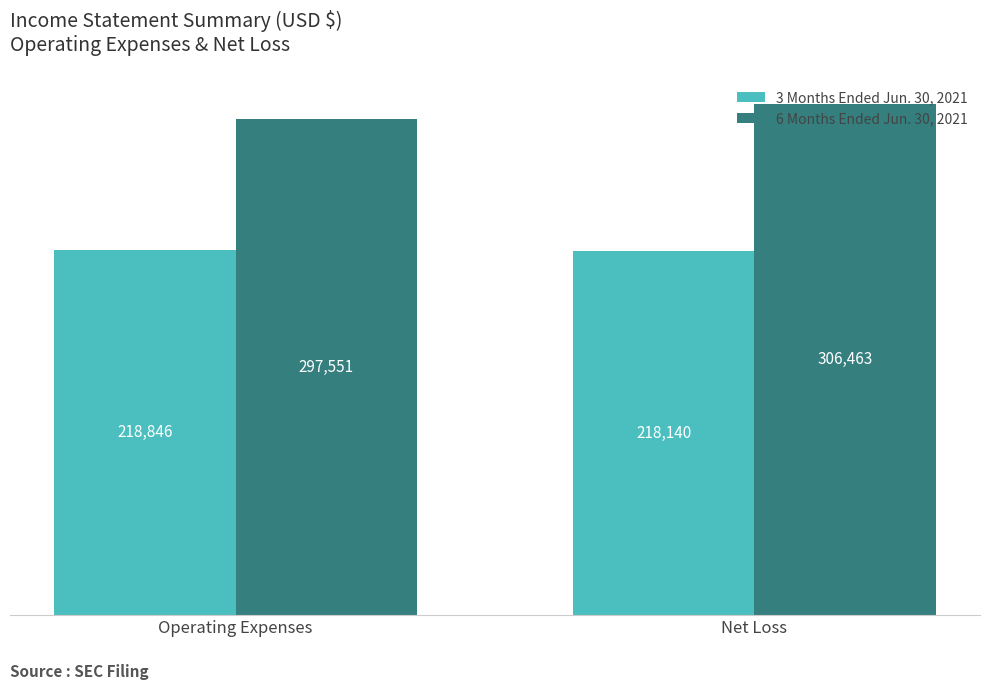

Reading left to right, list all the values displayed in this chart.

3 Months Ended Jun. 30, 2021: Operating Expenses=218846	Net Loss=218140
6 Months Ended Jun. 30, 2021: Operating Expenses=297551	Net Loss=306463